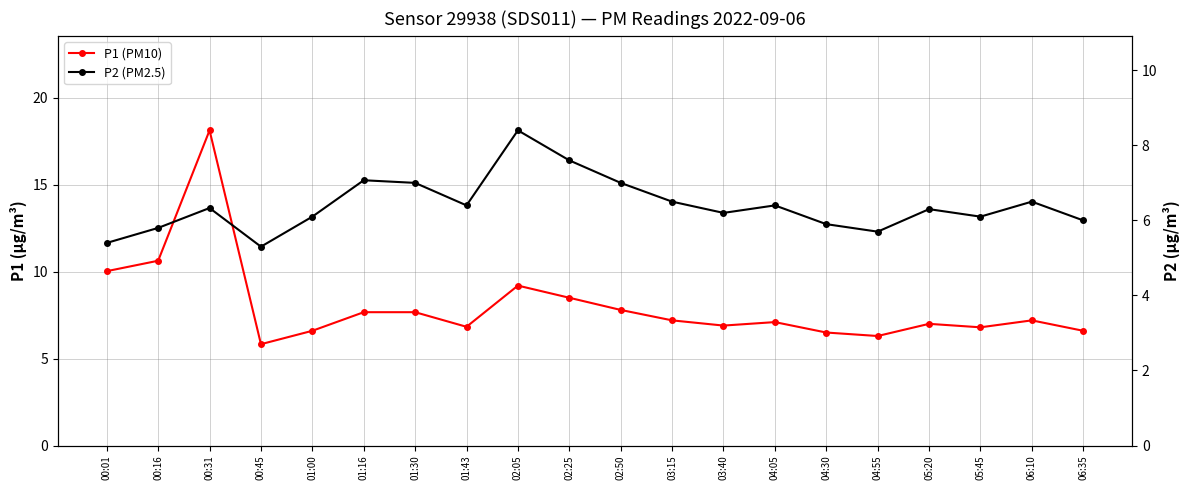

Reading left to right, what are all the values shown in this chart?

P1 (PM10): 10.0	10.6	18.1	5.8	6.6	7.7	7.7	6.8	9.2	8.5	7.8	7.2	6.9	7.1	6.5	6.3	7.0	6.8	7.2	6.6
P2 (PM2.5): 5.4	5.8	6.3	5.3	6.1	7.1	7.0	6.4	8.4	7.6	7.0	6.5	6.2	6.4	5.9	5.7	6.3	6.1	6.5	6.0